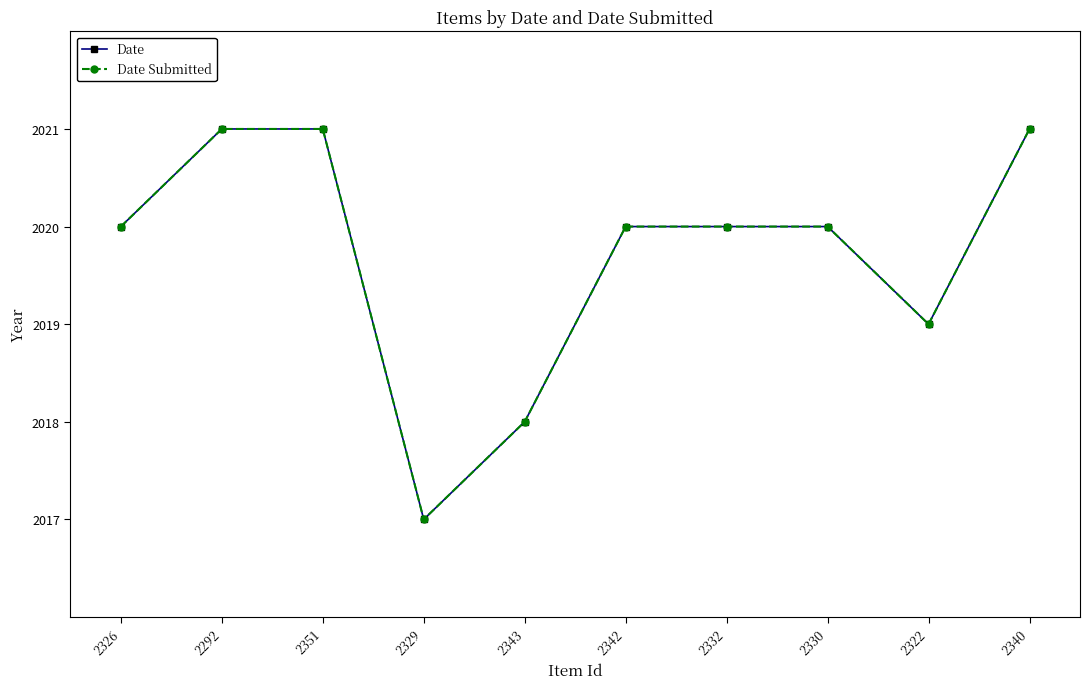

What is the difference between the Date values at 2342 and 2343?

2